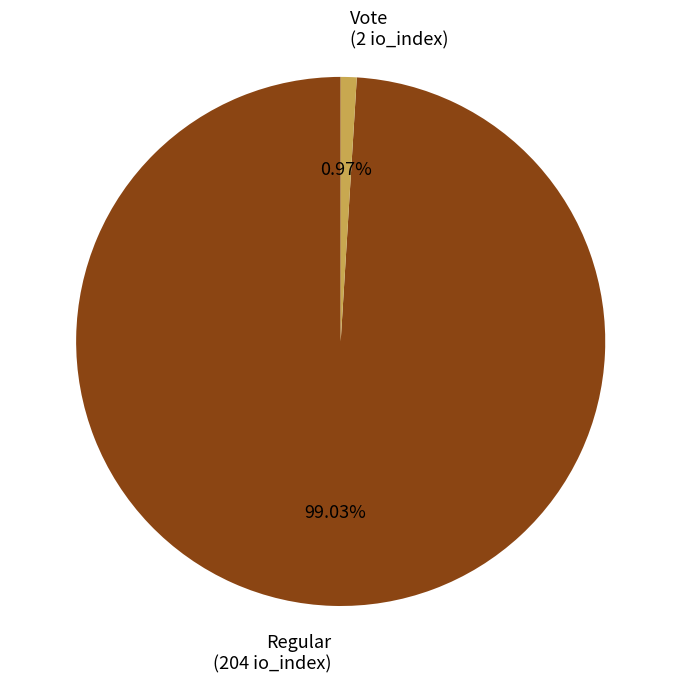

Between Vote (2 io_index) and Regular (204 io_index), which is larger?

Regular (204 io_index)